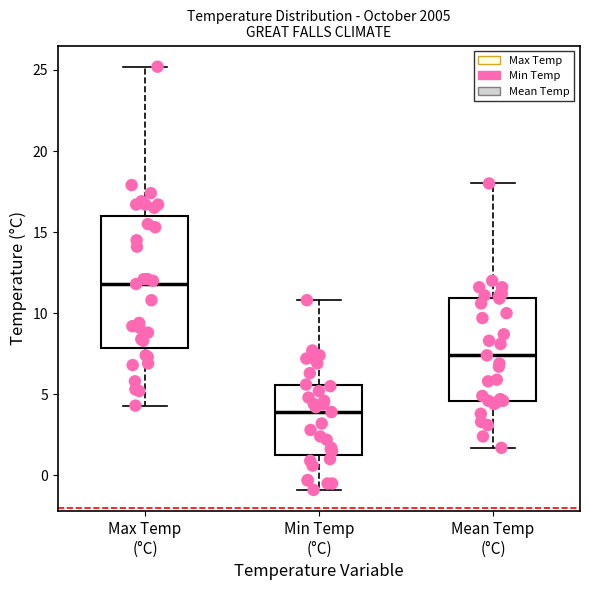

Where does the upper whisker of the box for Mean Temp (°C) end on the y-axis? The values are not printed on the chart, so give them approximately, as read against the axis.

18.0